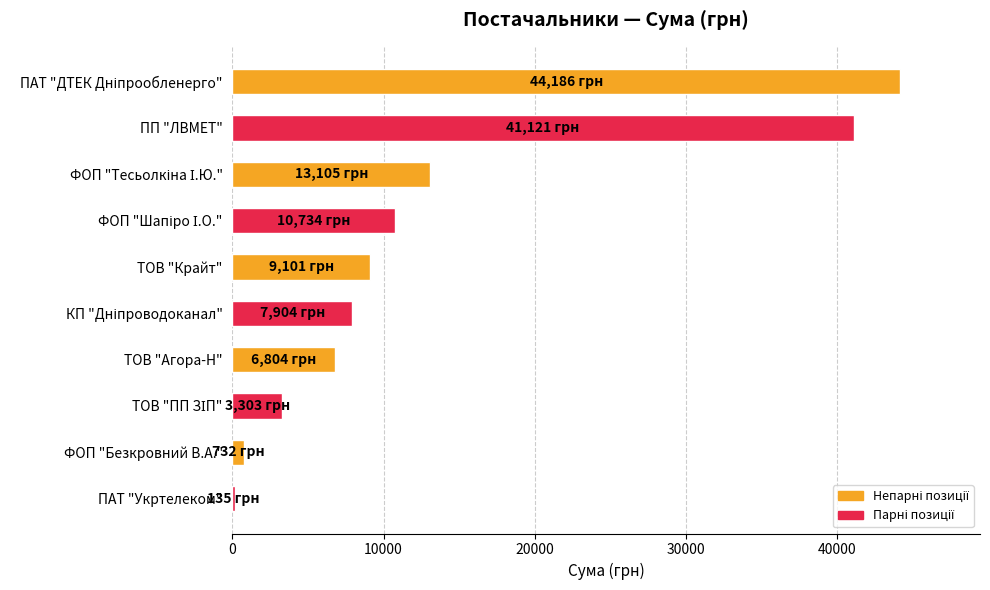

The chart shows a value of 41121.0 at ПП "ЛВМЕТ". True or false?

True